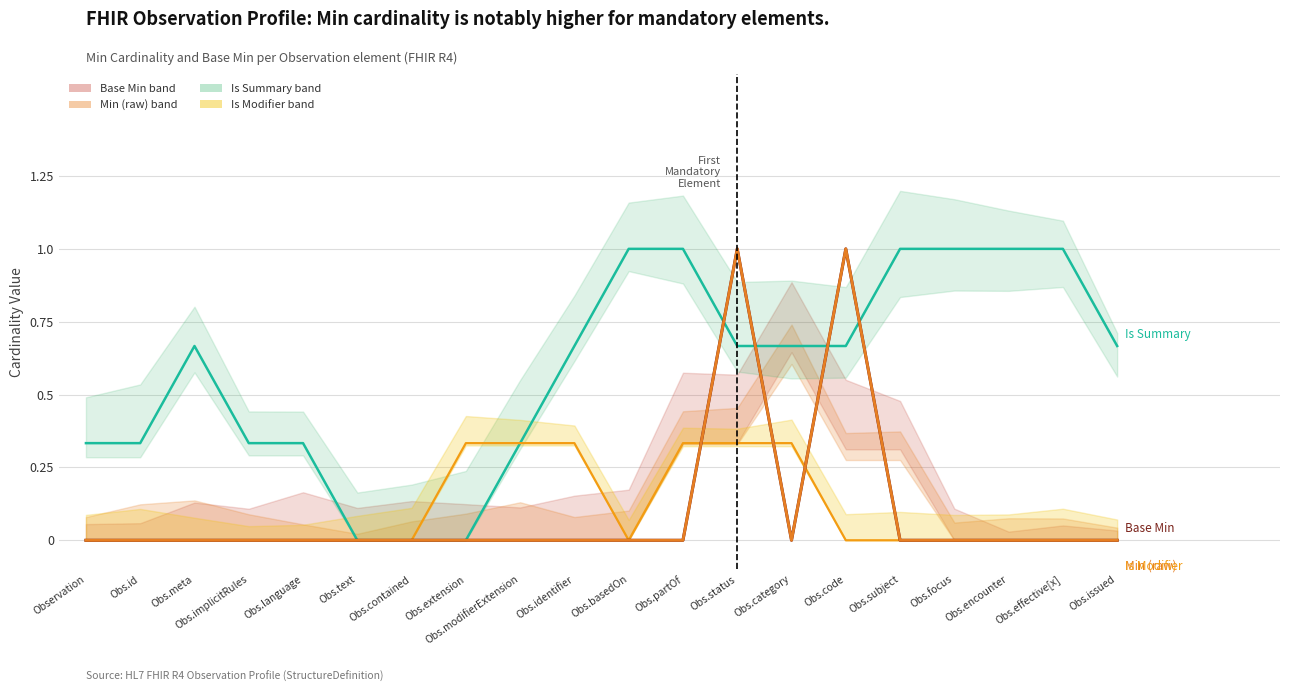

What are all the series names shown in the legend?

Base Min, Min (raw), Is Summary, Is Modifier